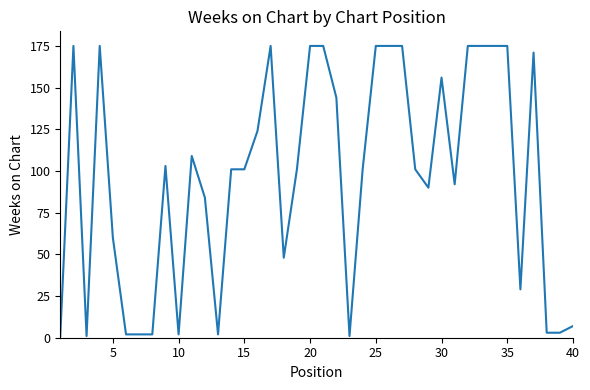

What is the difference between the maximum and minimum values?

174